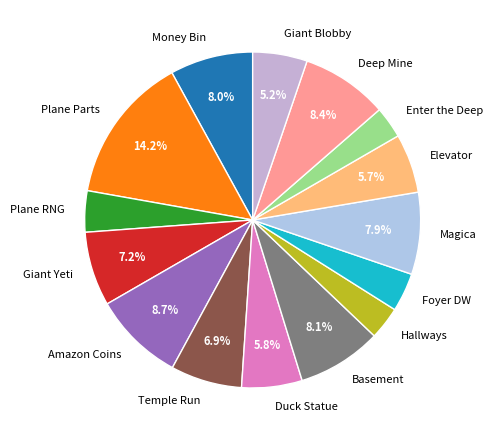

Which slice is the largest?

Plane Parts